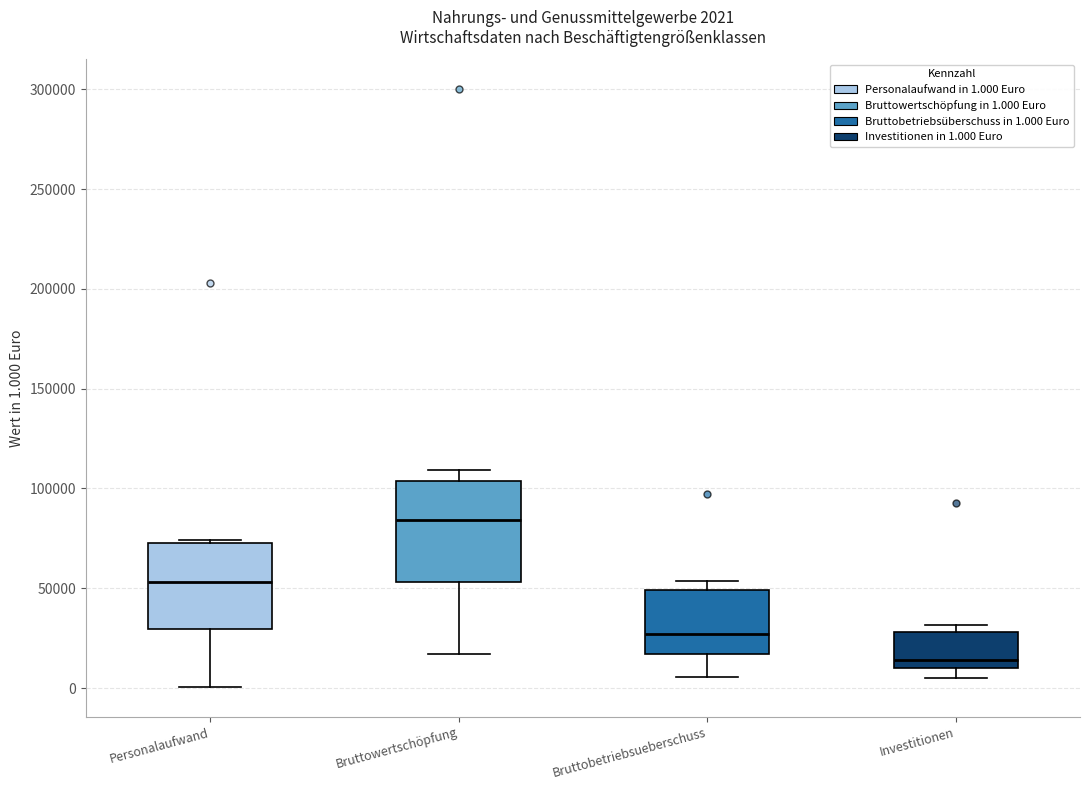

Which box's median line is the lowest?

Investitionen